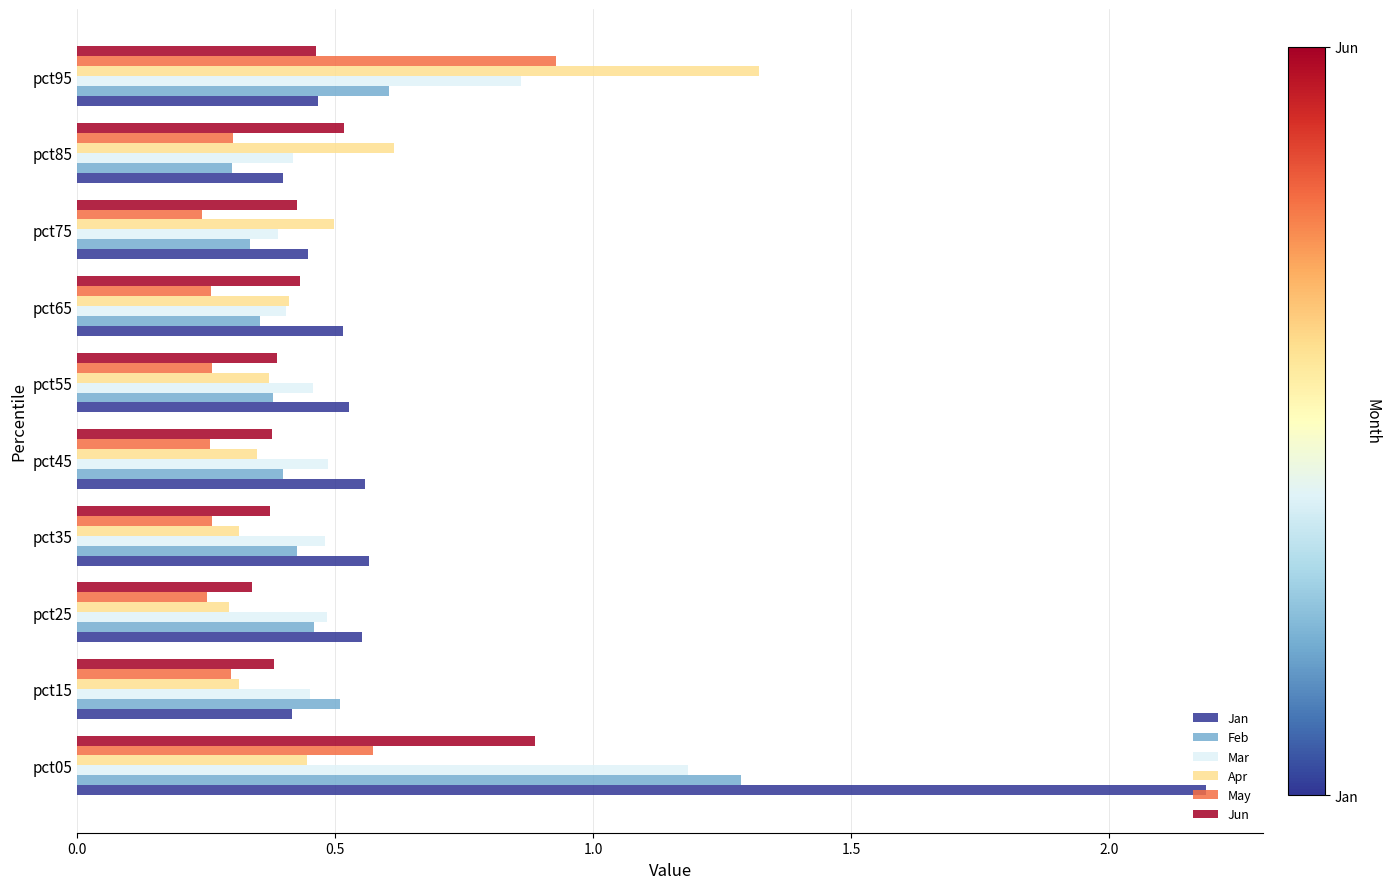

What is the difference between the maximum and minimum values in the Apr series?

1.0